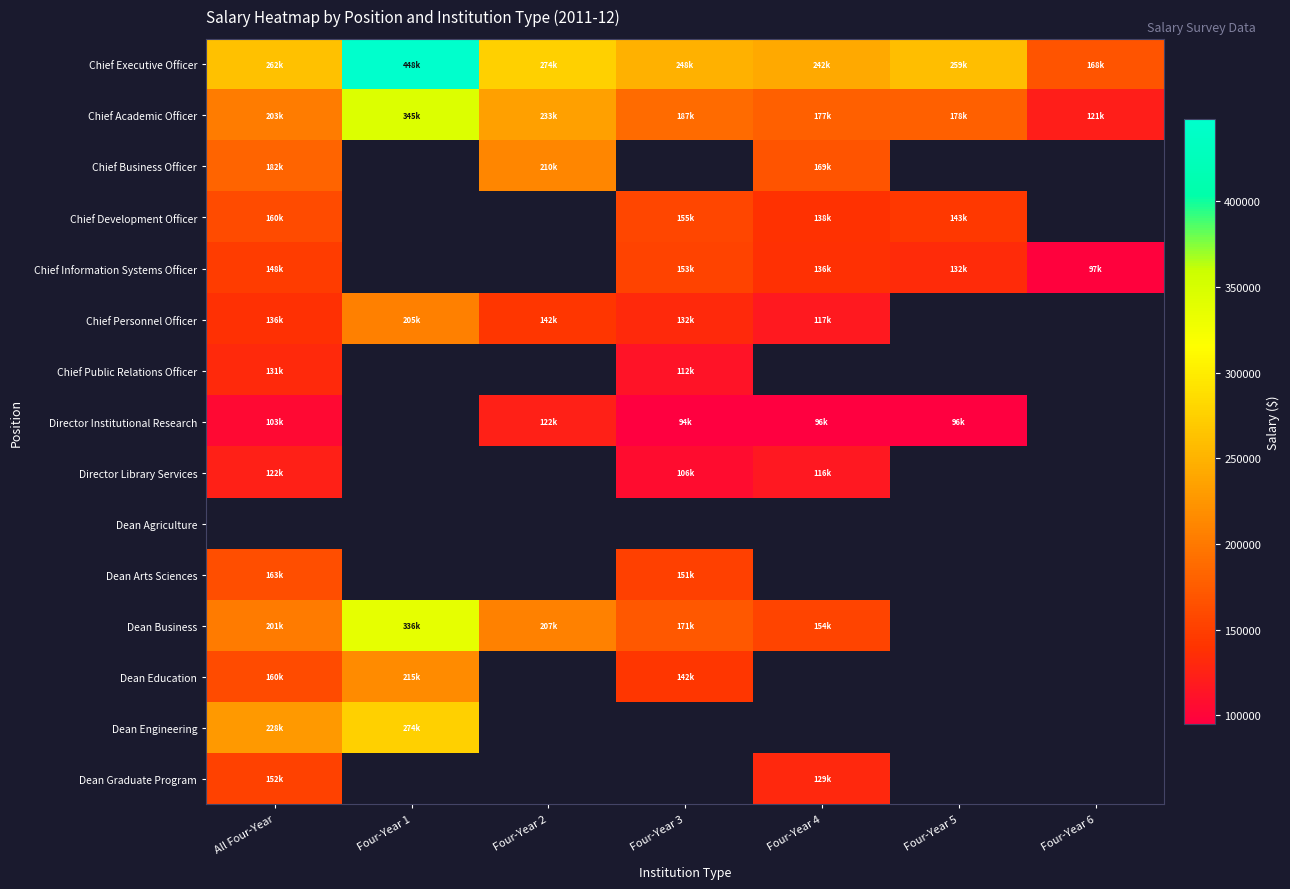

Which series has the largest range (max minus min)?

Chief Executive Officer